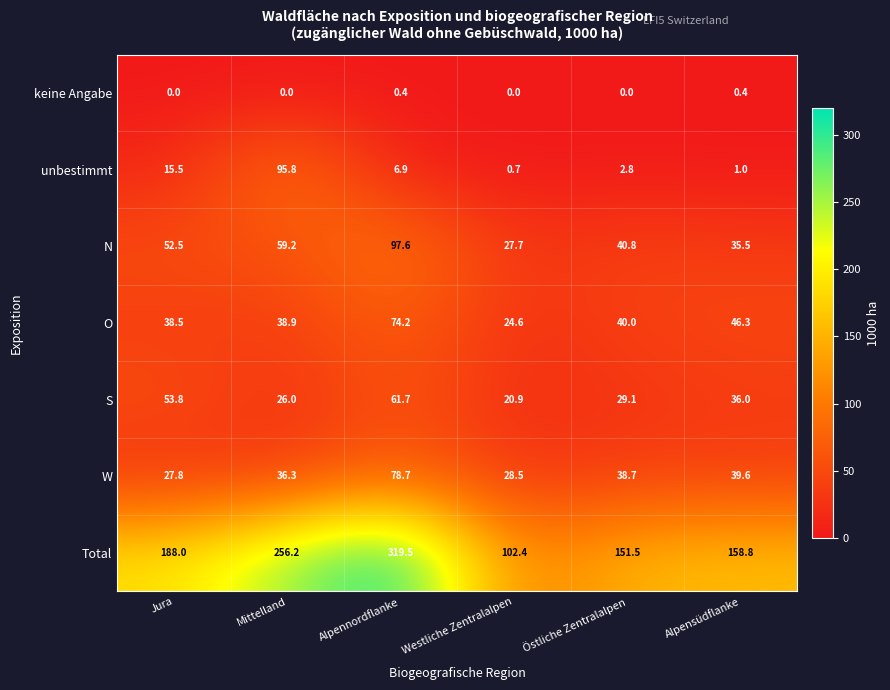

Which label corresponds to the largest value in the chart?

Alpennordflanke